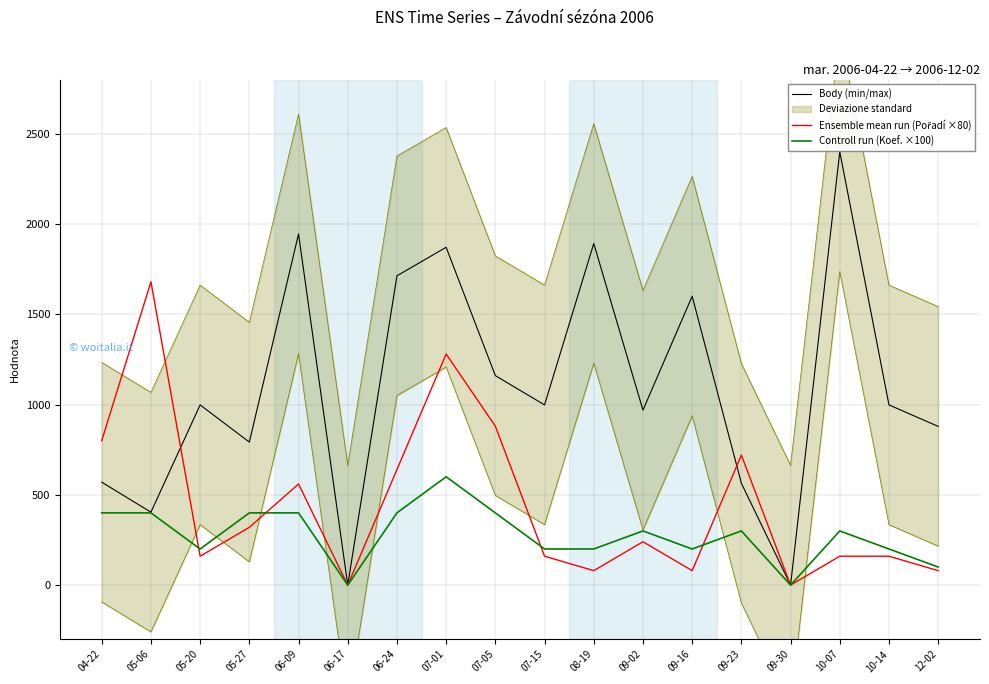

Which category has the lowest value in the Ensemble mean run (Pořadí ×80) series?

06-17